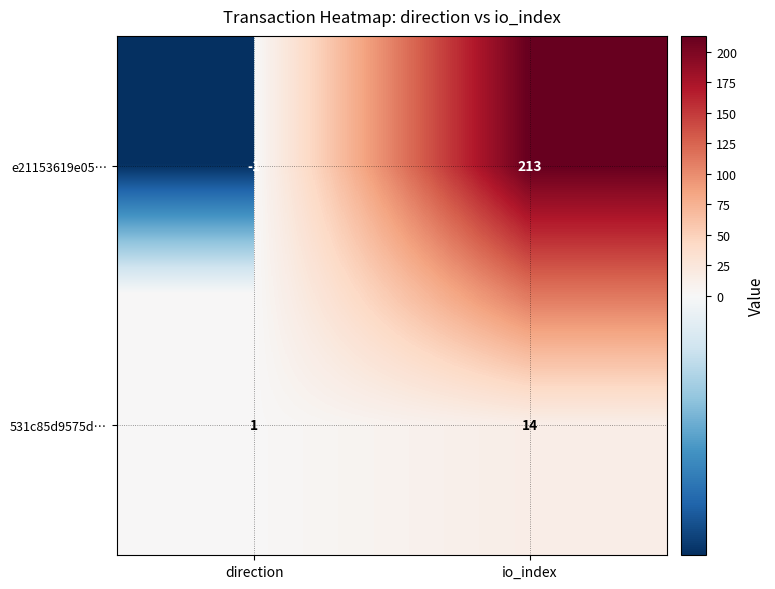

Between direction and io_index, which series saw the biggest shift?

e21153619e05…